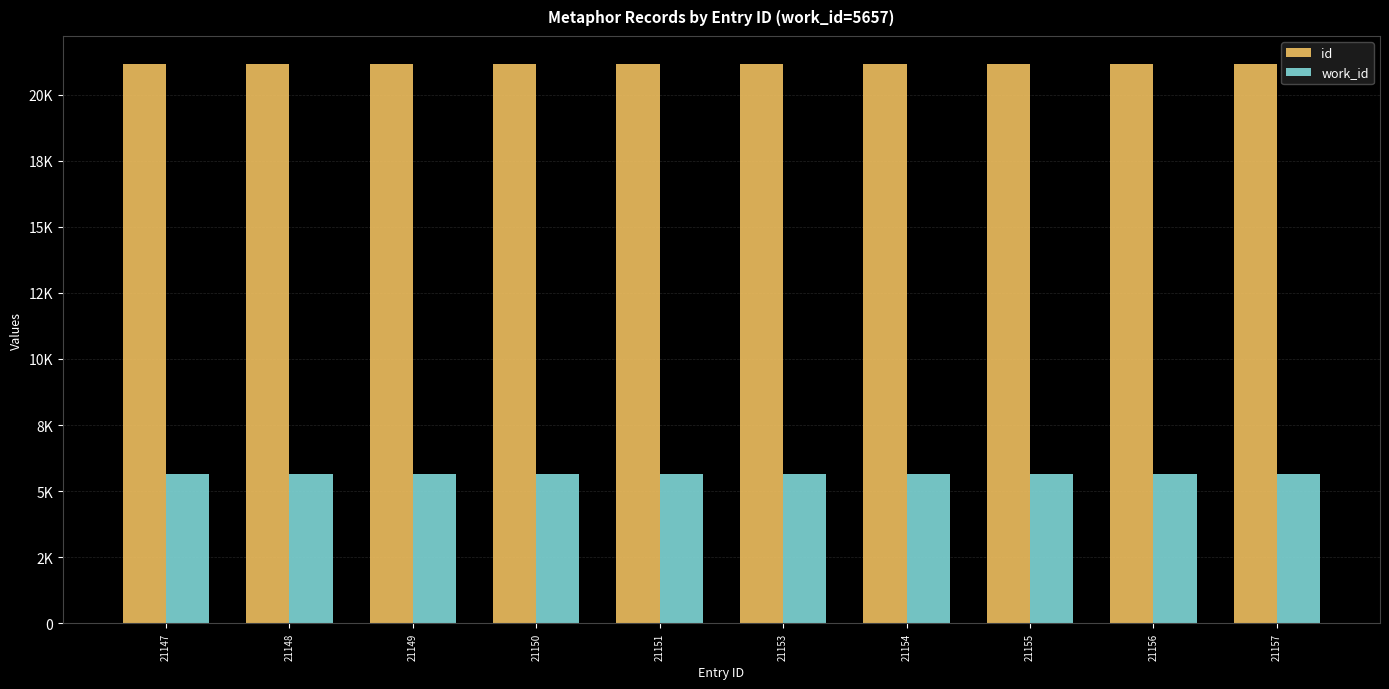

What is the value of the id bar at the 3rd from the left?

21149